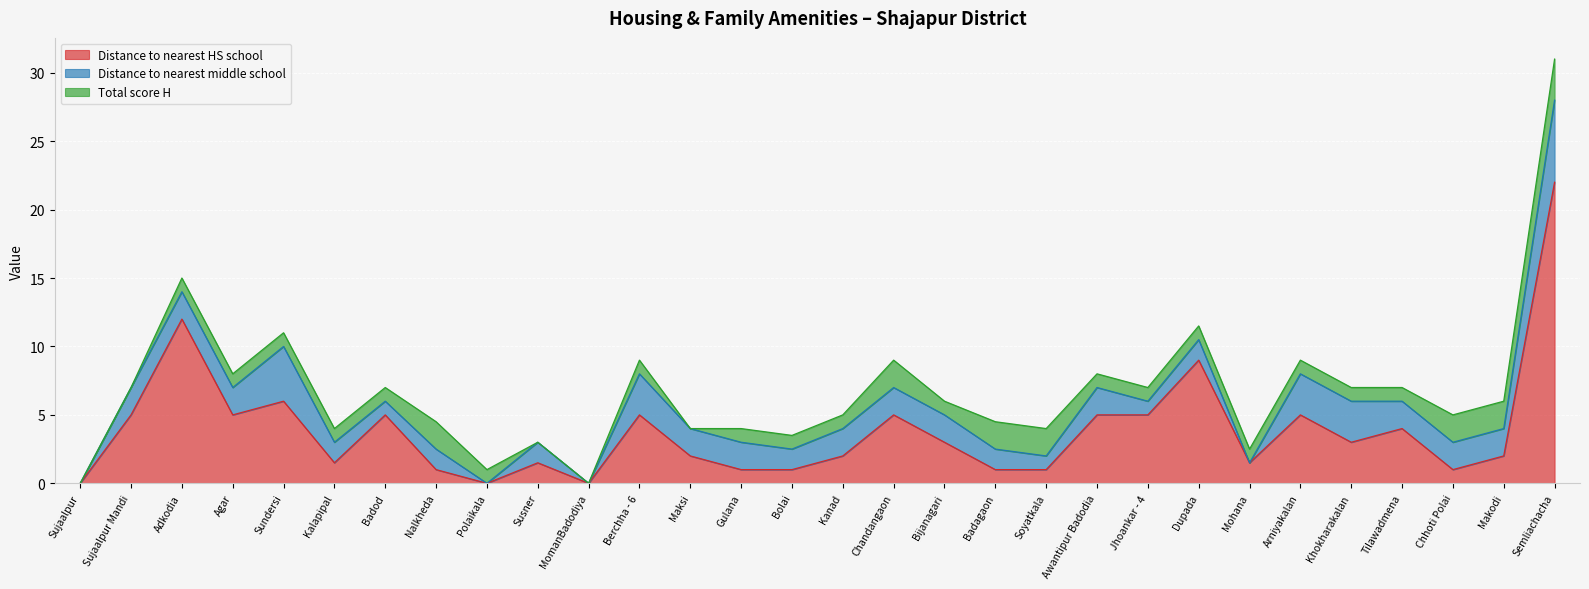

Where is Total score H nearest to the value 1?

Adkodia